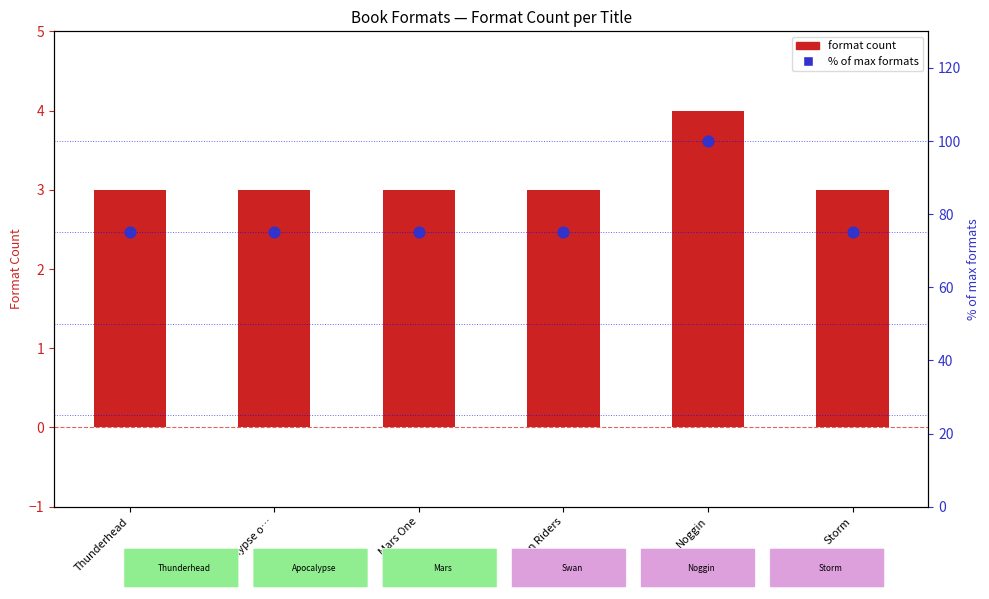

At which category is the sum across all series the highest?

Noggin